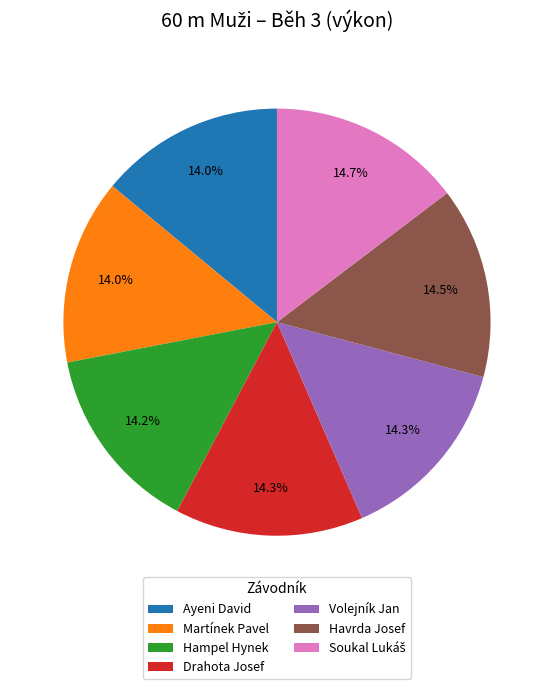

Approximately how many times larger is the value at Martínek Pavel compared to Drahota Josef?

1.0